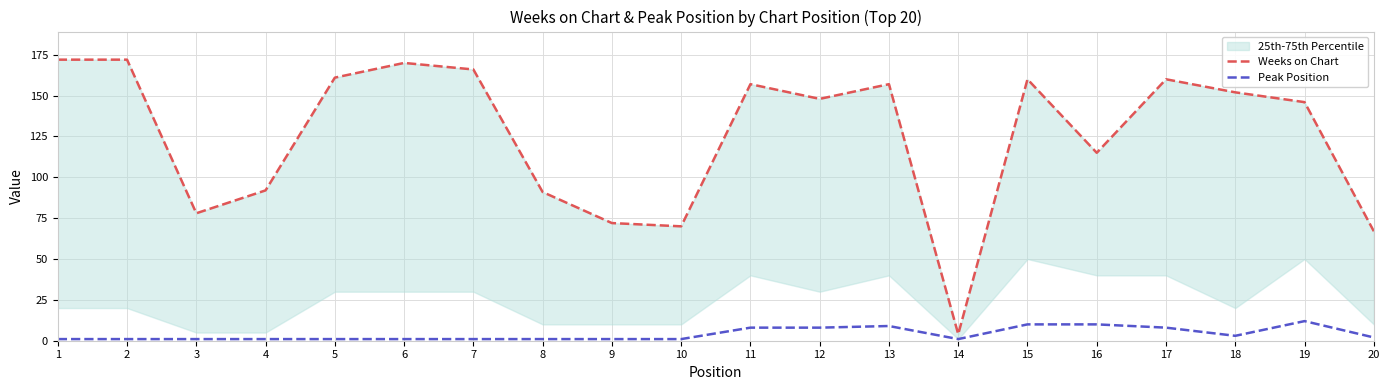

Reading right to left, list all the values displayed in this chart.

Weeks on Chart: 67	146	152	160	115	160	4	157	148	157	70	72	91	166	170	161	92	78	172	172
Peak Position: 2	12	3	8	10	10	1	9	8	8	1	1	1	1	1	1	1	1	1	1